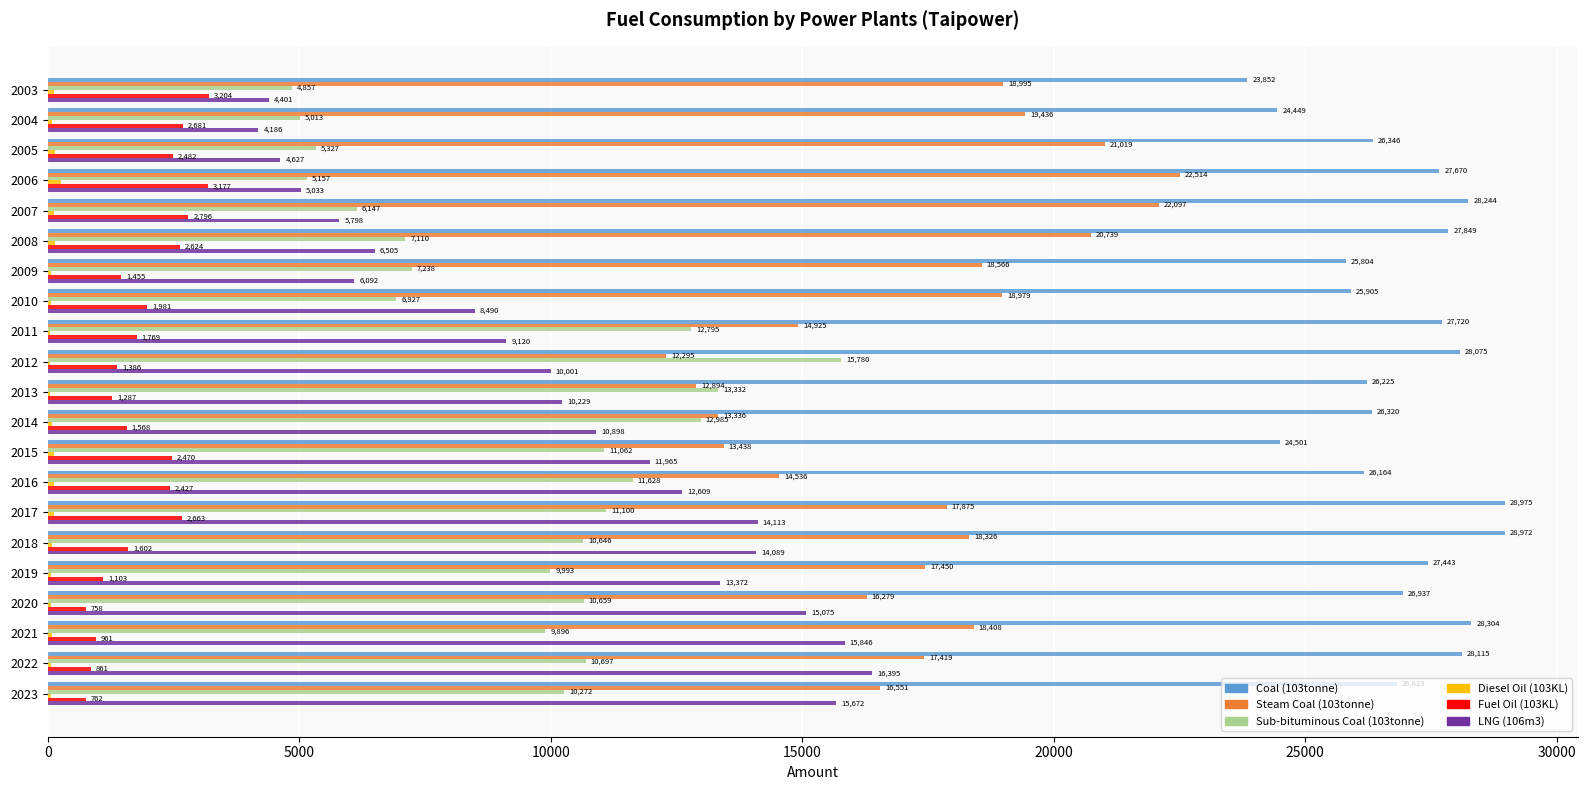

What is the highest value of the Steam Coal (103tonne) series?

22513.5